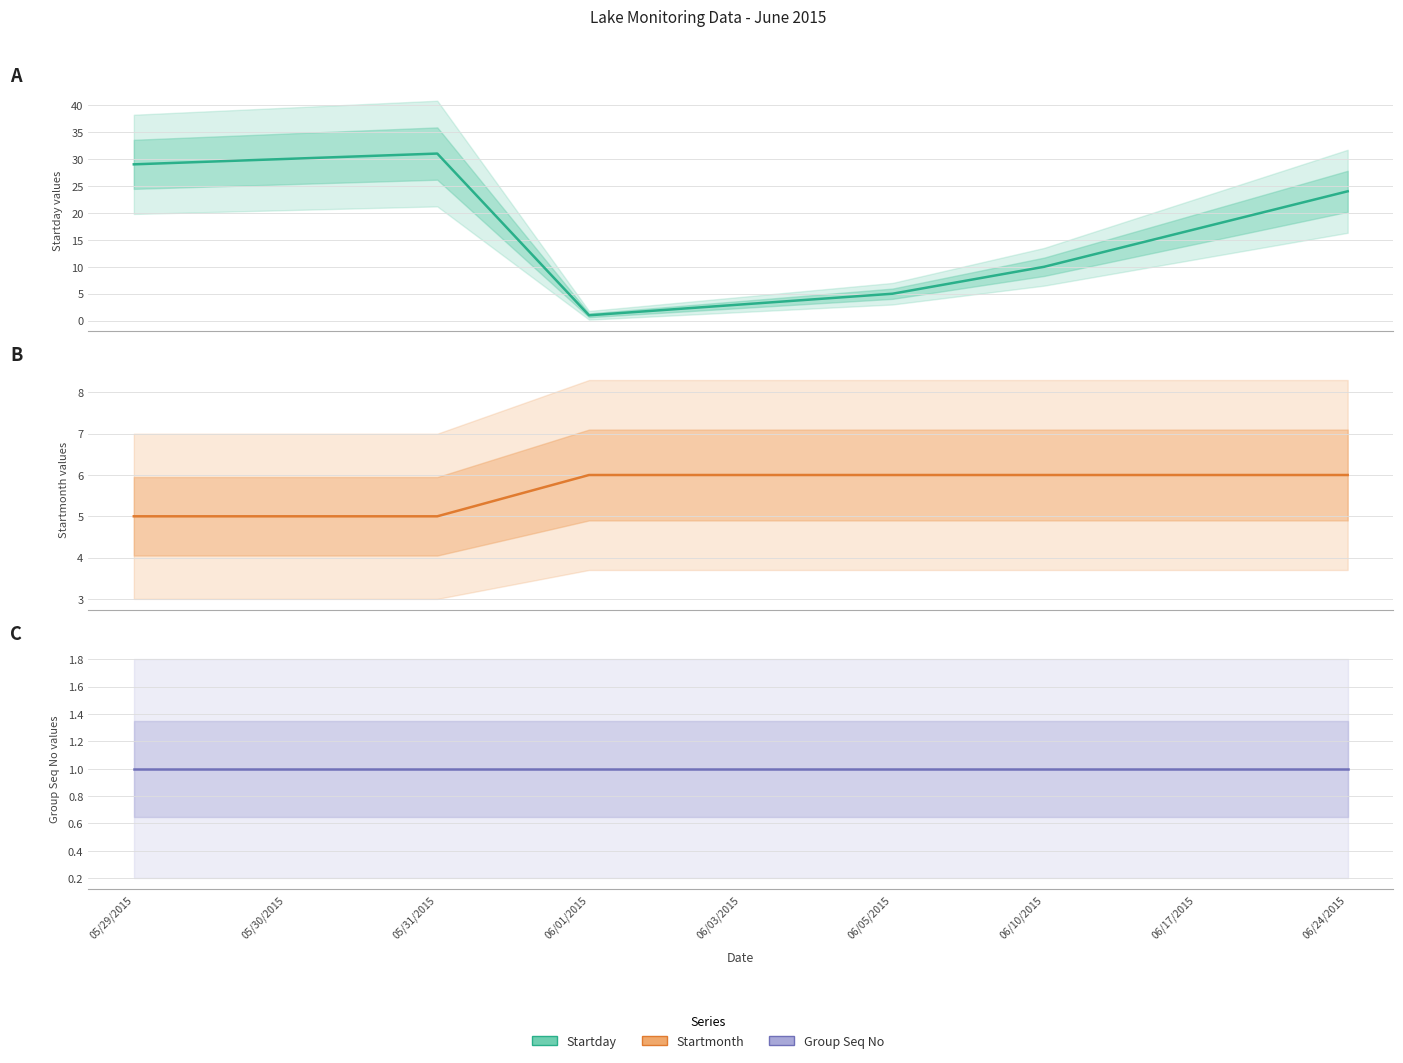

What is the label of the 2nd point from the left?

05/30/2015